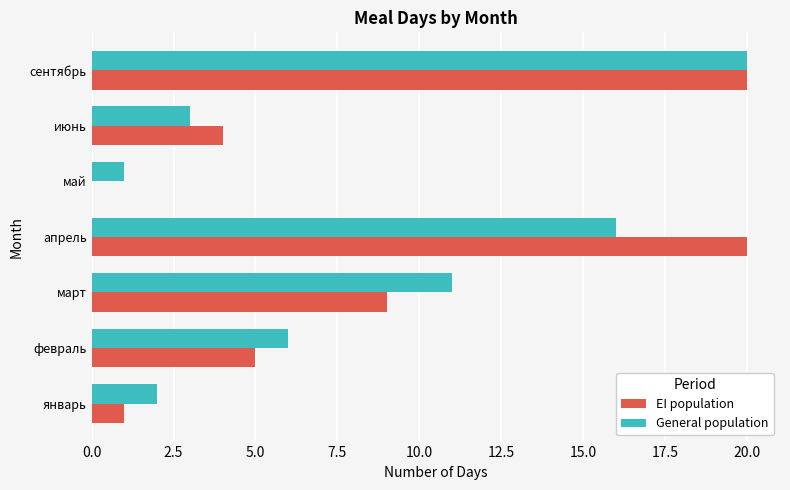

What is the maximum value for General population?

20